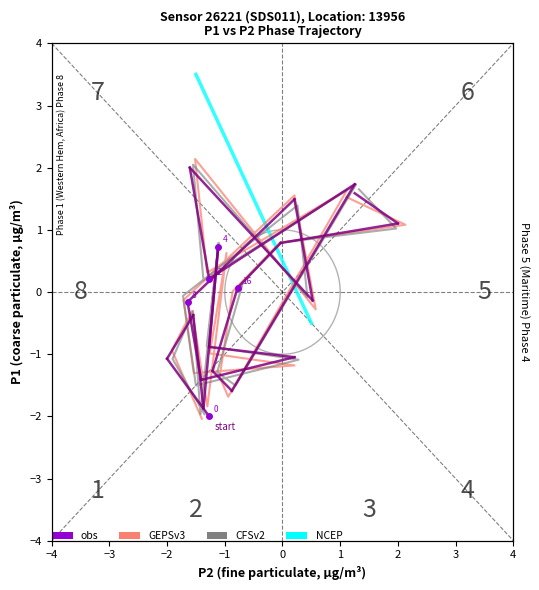

What is the value of the 18th point from the left?

0.8